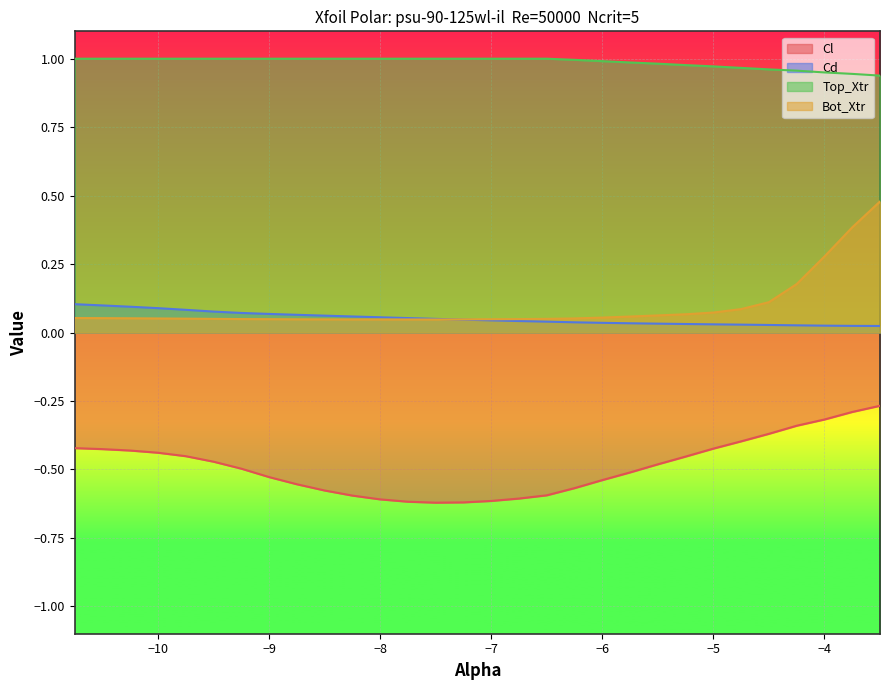

Which series has the largest range (max minus min)?

Bot_Xtr